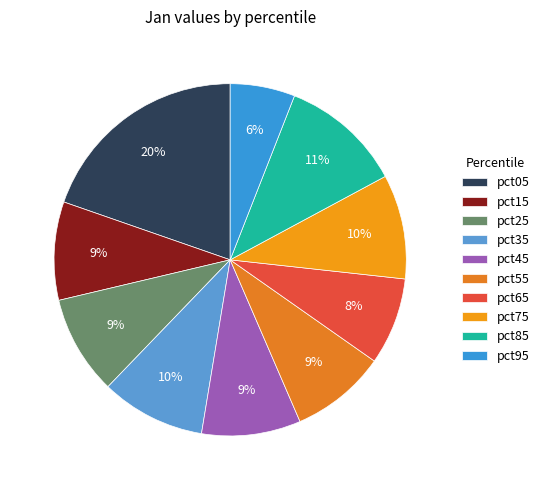

To the nearest percent, what percentage of the pie is pct55?

9%